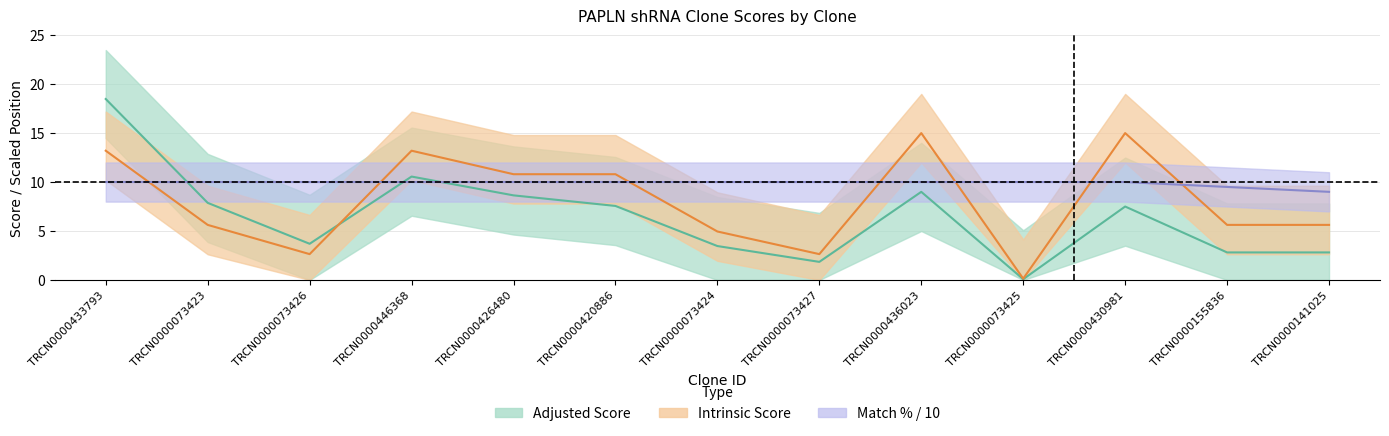

Which series changed the most between TRCN0000073425 and TRCN0000141025?

Intrinsic Score